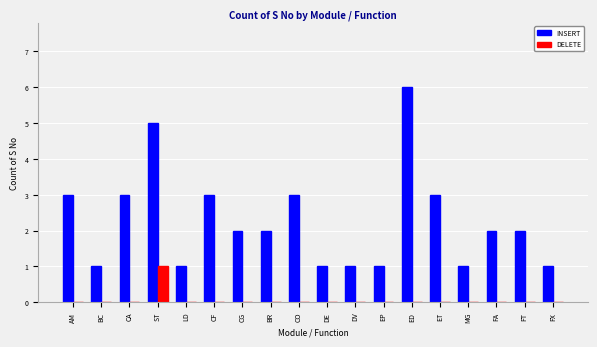

What is the maximum value shown in the chart?

6